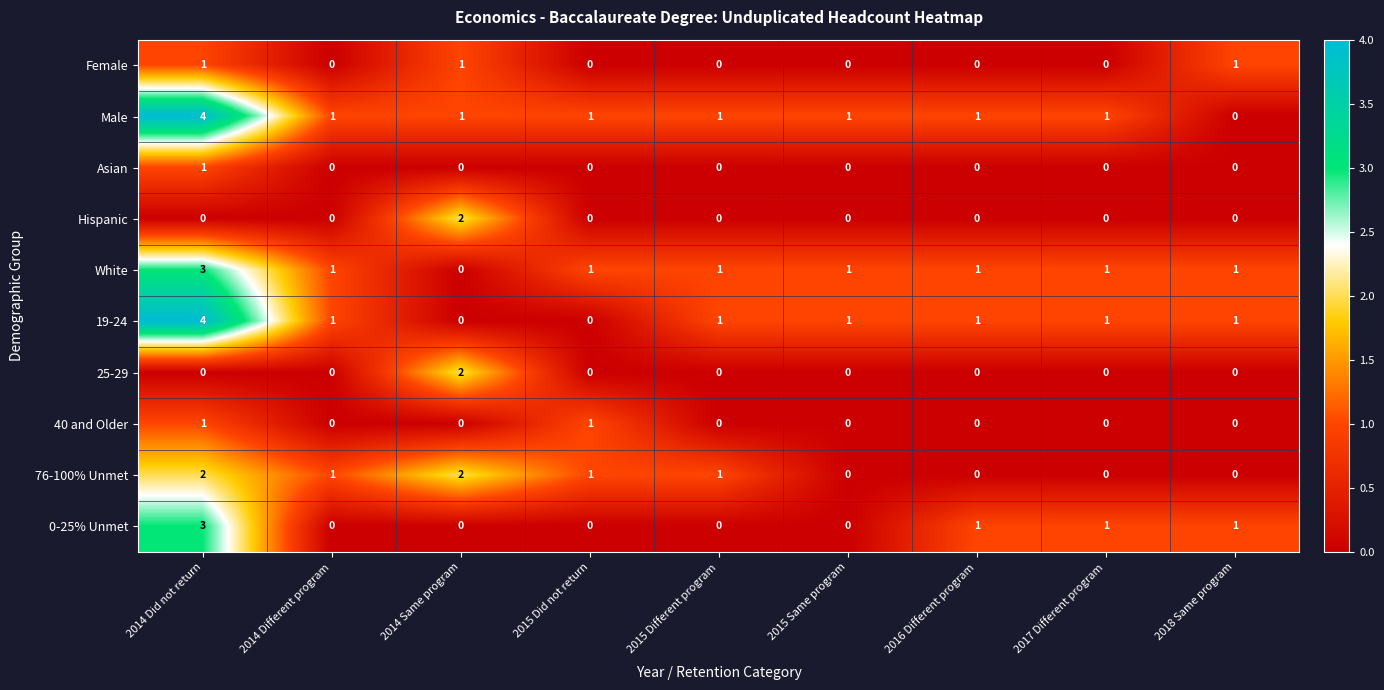

The value of Male at 2018 Same program is 2. True or false?

False